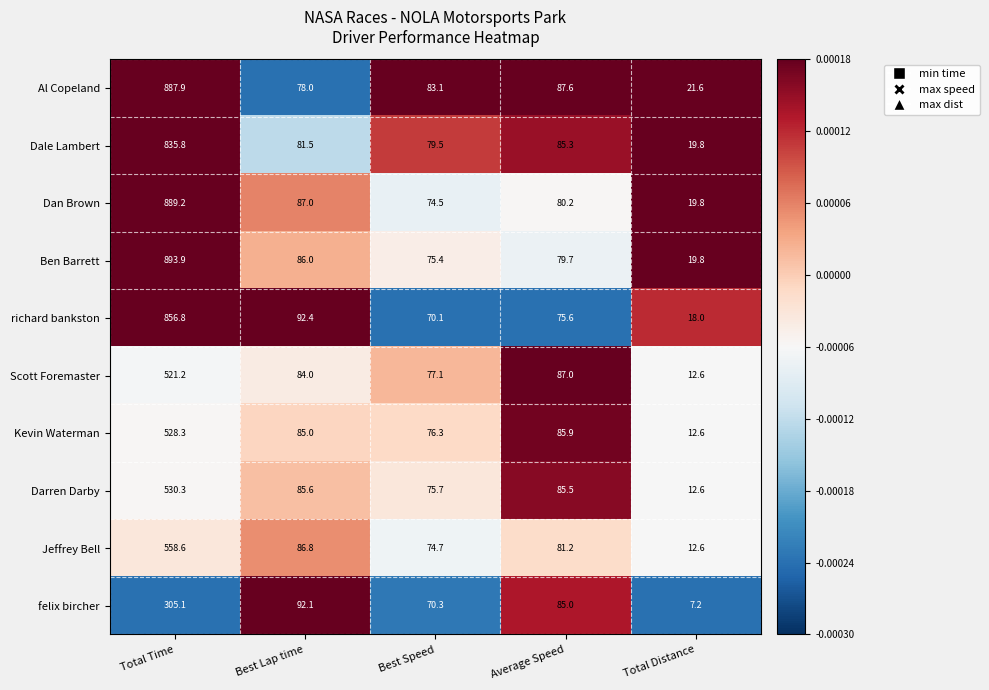

Count the number of categories in the chart.

5